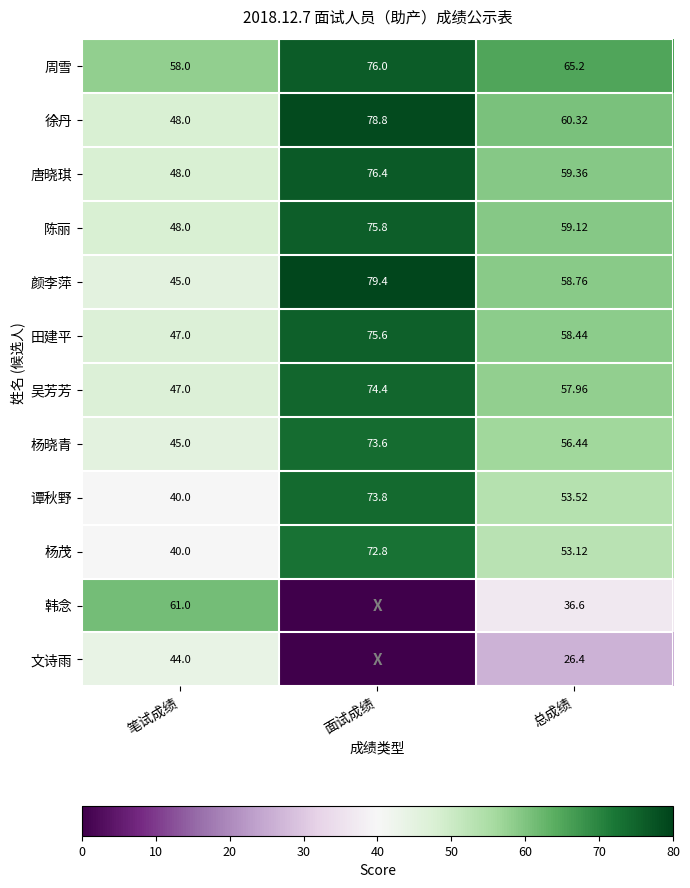

How many data points in 颜李萍 are above 58?

2